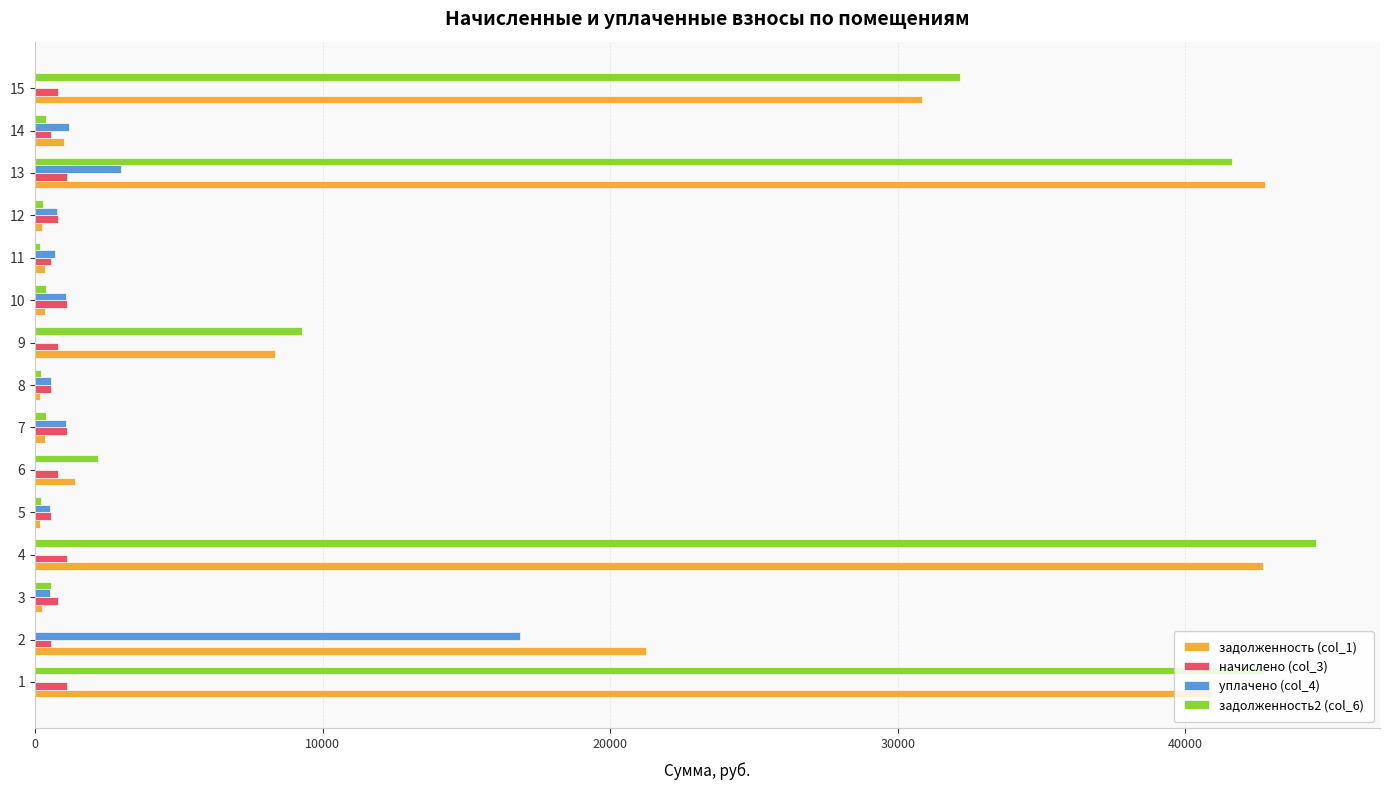

At which label does задолженность2 (col_6) reach its peak?

4